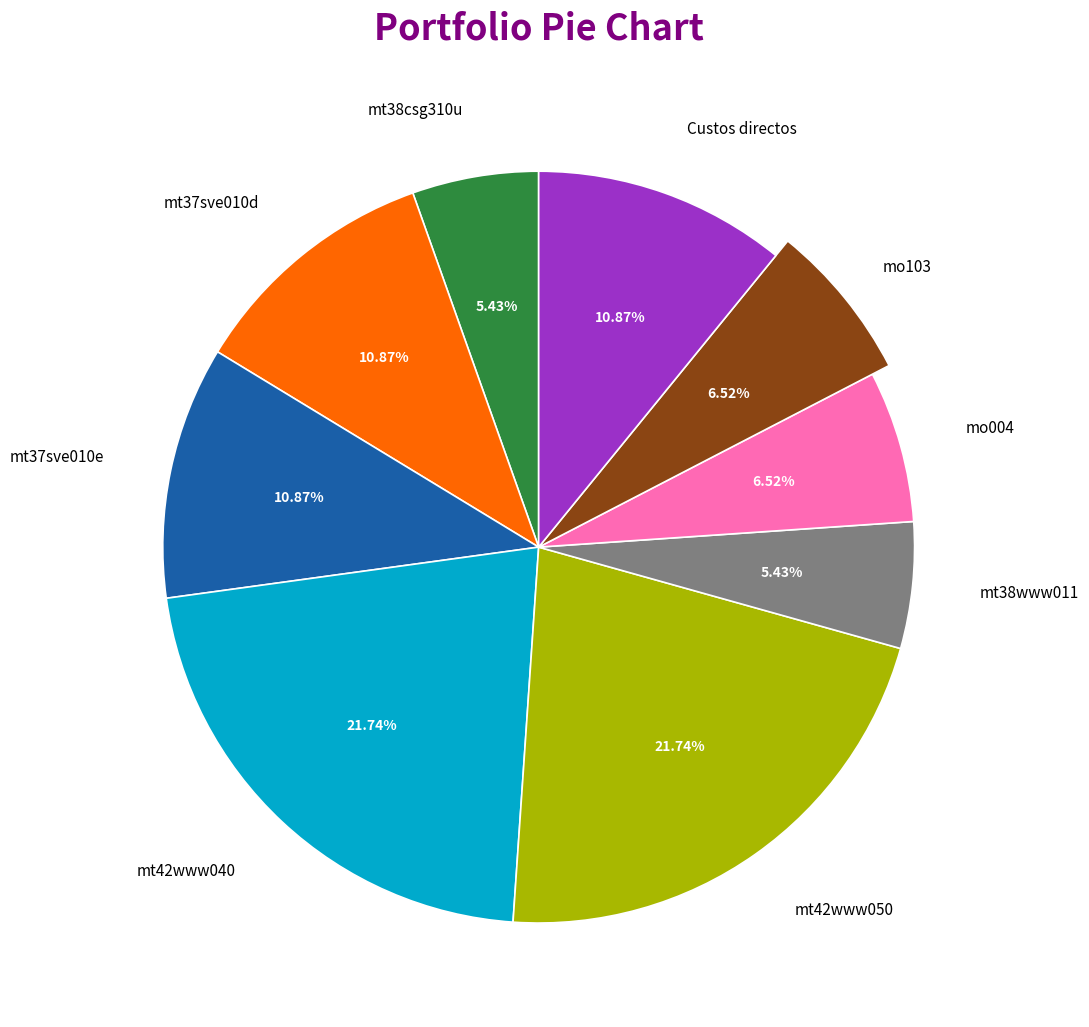

To the nearest percent, what is the combined percentage of mt38www011 and mo004?

12%